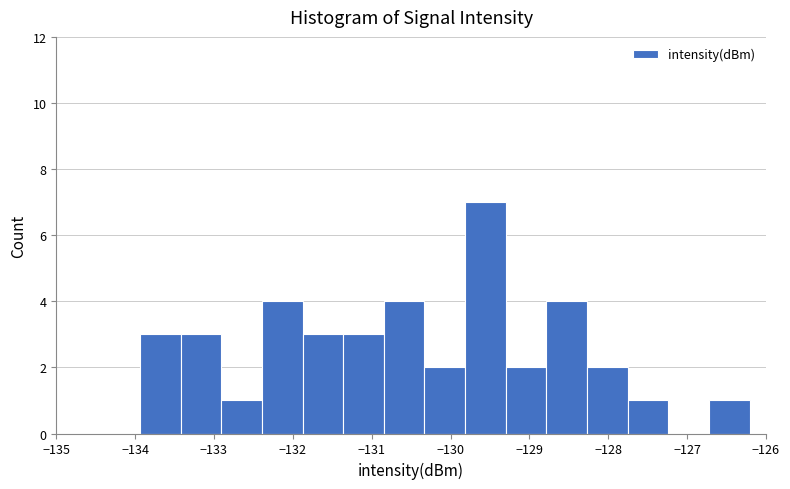

Reading left to right, list every bar in this chart as the range it spans on the x-axis followed by its height. Neither the bar edges nor the heights are printed on the chart, so give them approximately, as read against the axes.

-133.9 to -133.4: 3
-133.4 to -132.9: 3
-132.9 to -132.4: 1
-132.4 to -131.9: 4
-131.9 to -131.4: 3
-131.4 to -130.8: 3
-130.8 to -130.3: 4
-130.3 to -129.8: 2
-129.8 to -129.3: 7
-129.3 to -128.8: 2
-128.8 to -128.3: 4
-128.3 to -127.8: 2
-127.8 to -127.2: 1
-127.2 to -126.7: 0
-126.7 to -126.2: 1